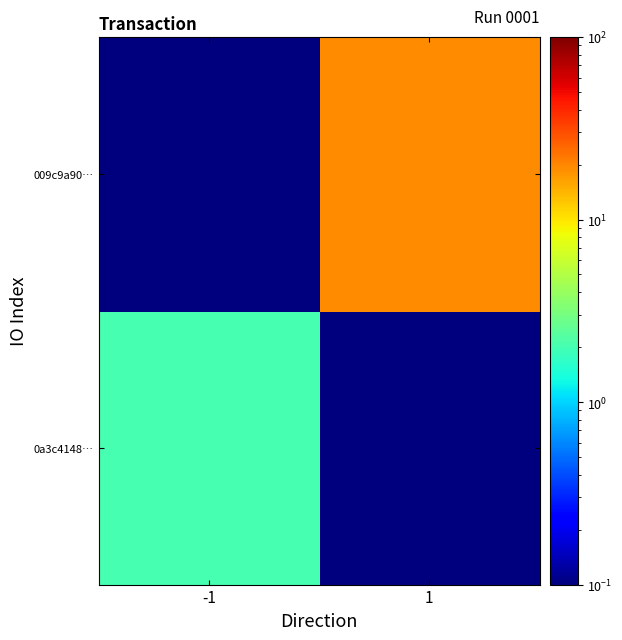

Which series has the widest spread of values?

009c9a90…